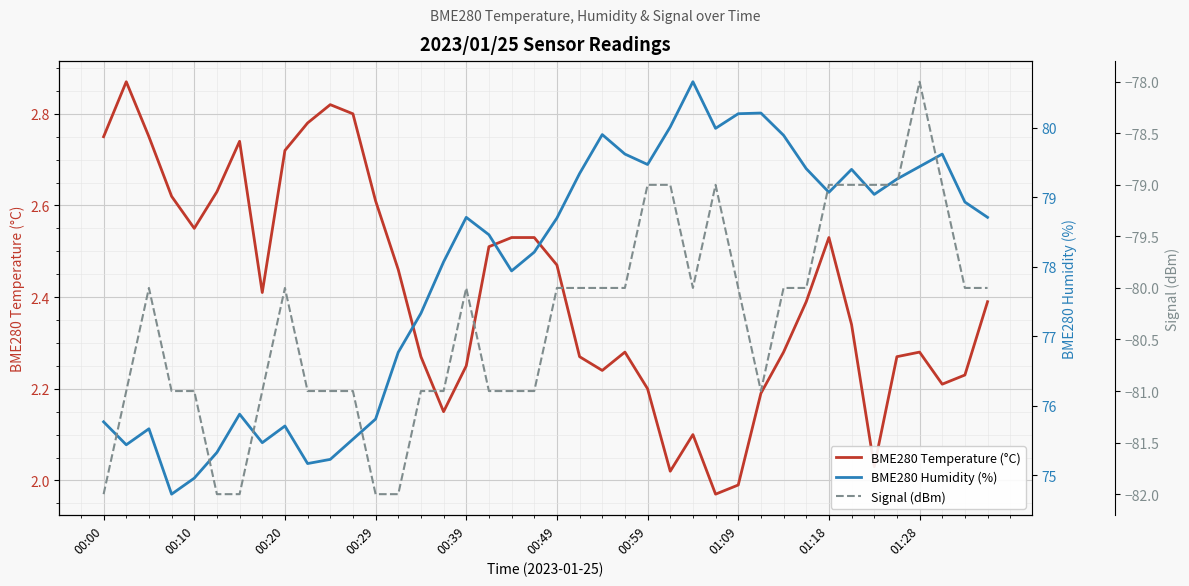

How many distinct data groups are displayed?

3